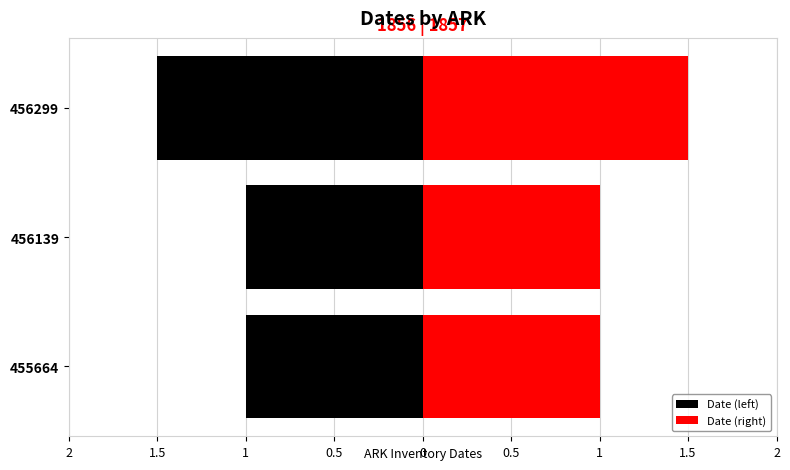

How many bars are there in total?

6